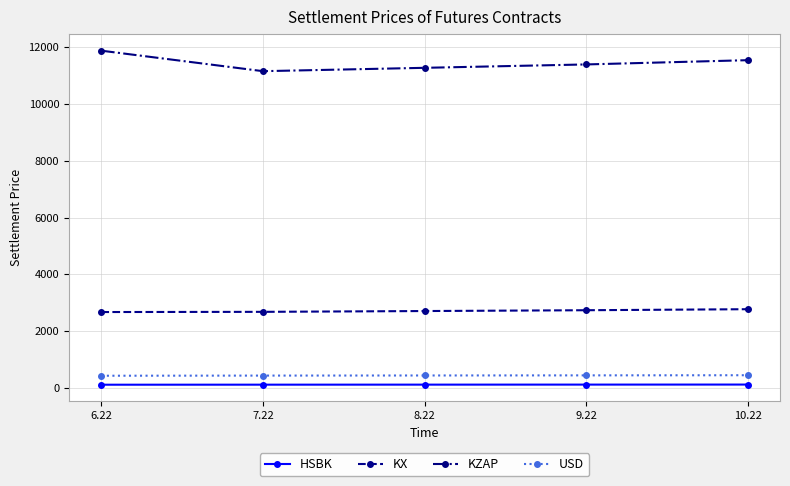

Is the value of KZAP at 7.22 greater than the value of USD at 9.22?

Yes